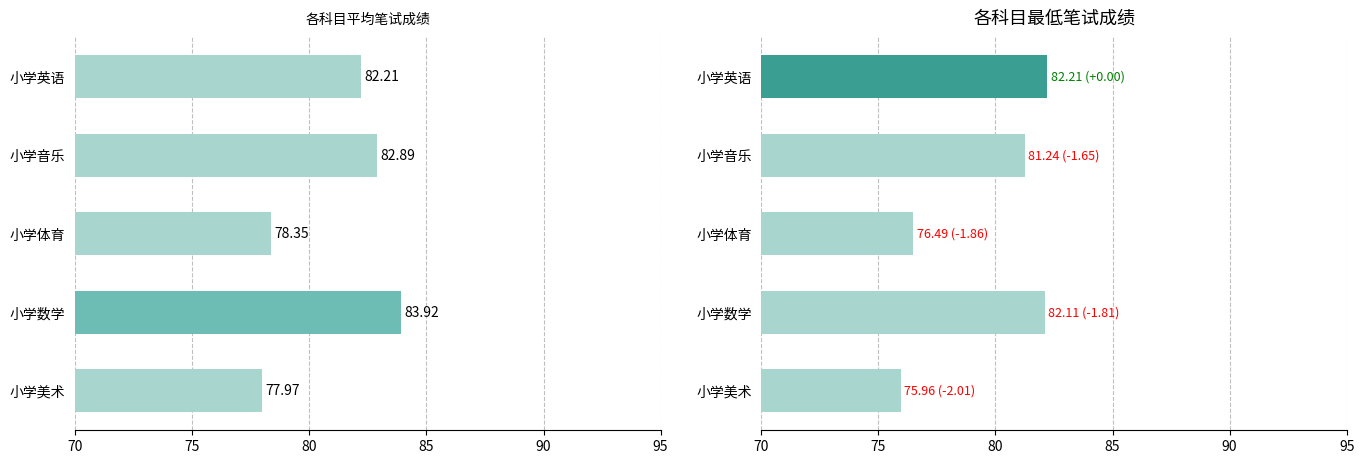

Rank the series by their maximum value, from lowest to highest.

最低笔试成绩, 平均笔试成绩